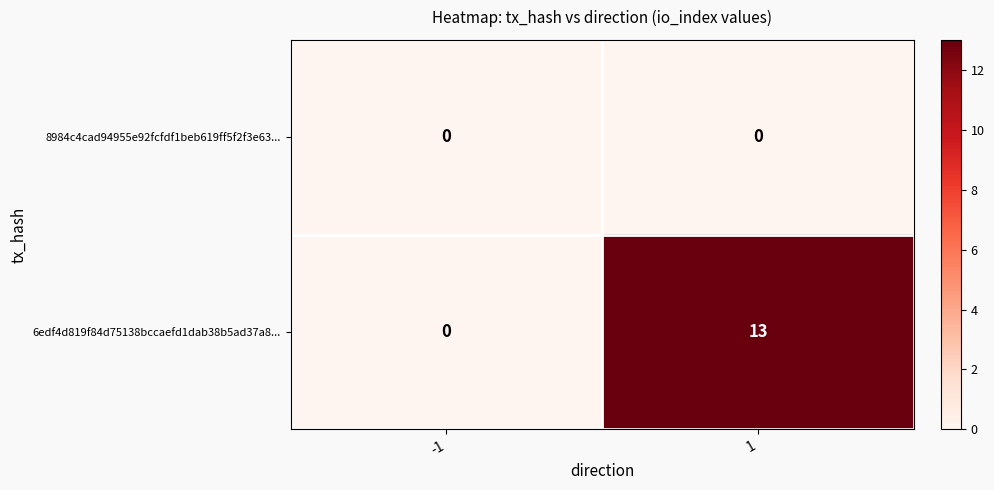

At how many categories does at least one series exceed 11?

1